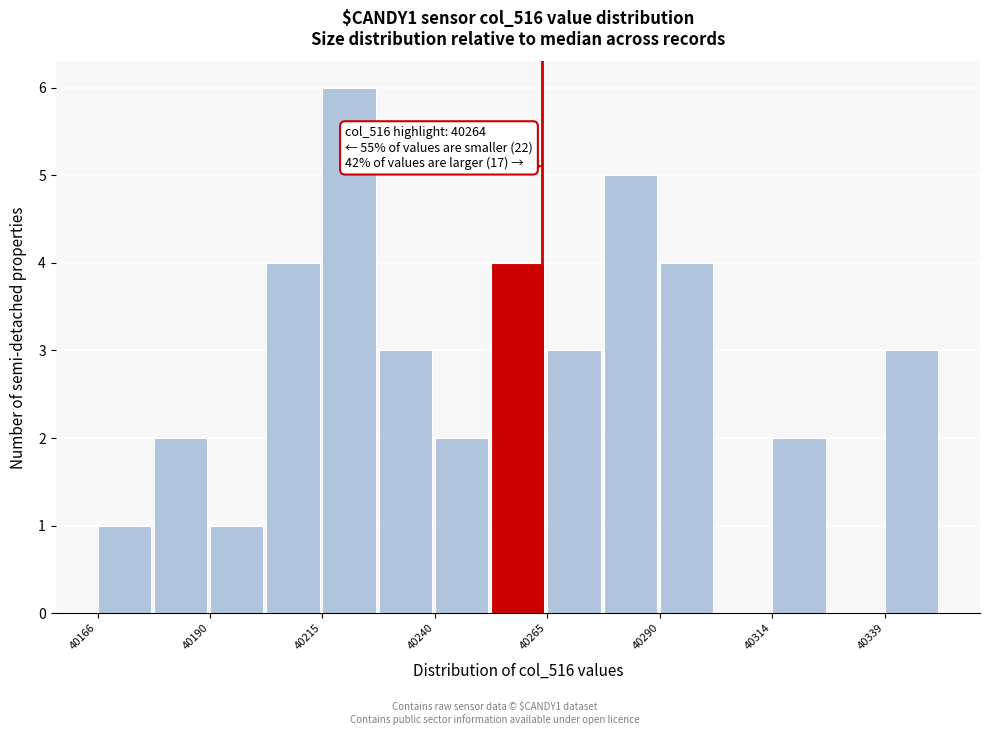

Around what value on the x-axis is the tallest bar? Give the approximate position of its centre, as read against the axis.

40220